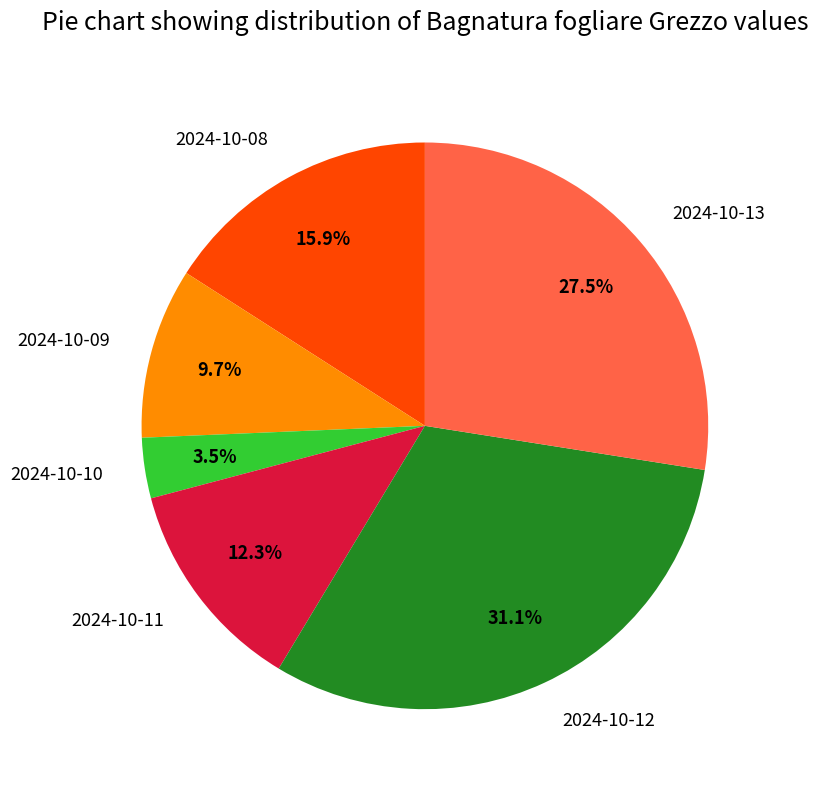

Which slice is the smallest?

2024-10-10